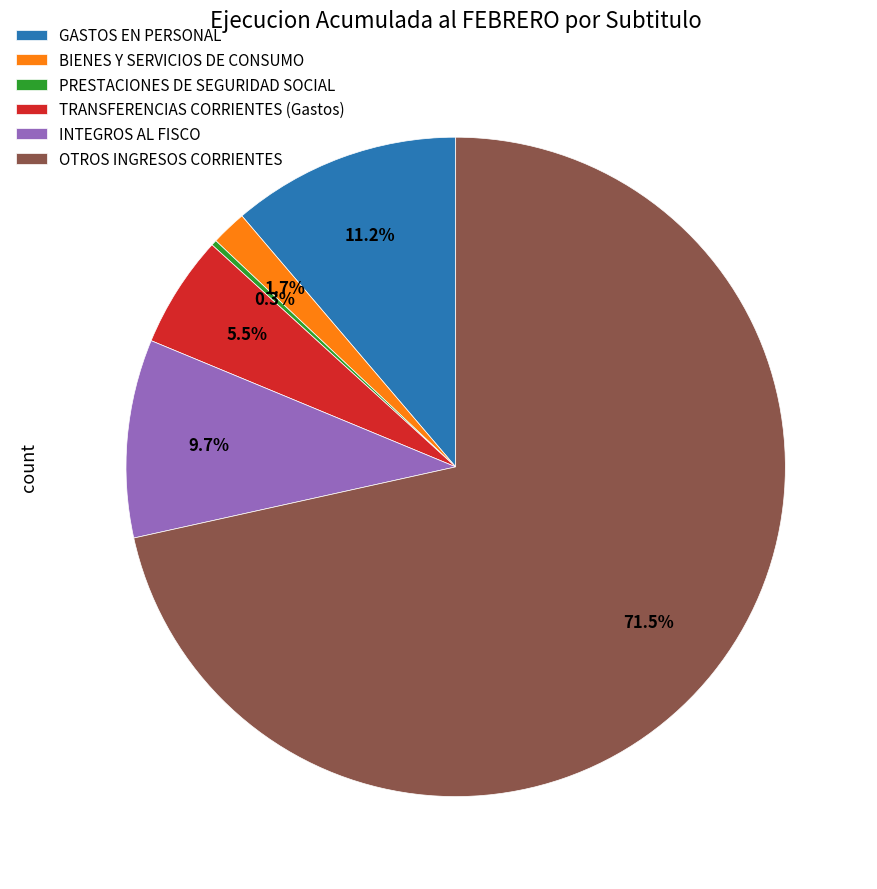

Does TRANSFERENCIAS CORRIENTES (Gastos) represent more than half of the total?

No